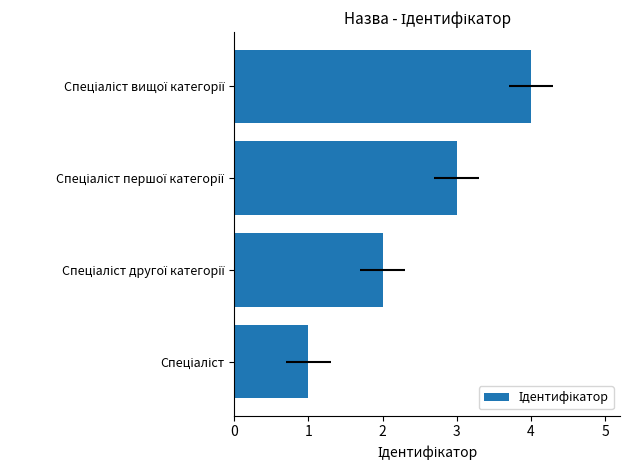

Reading left to right, list all the values displayed in this chart.

1	2	3	4